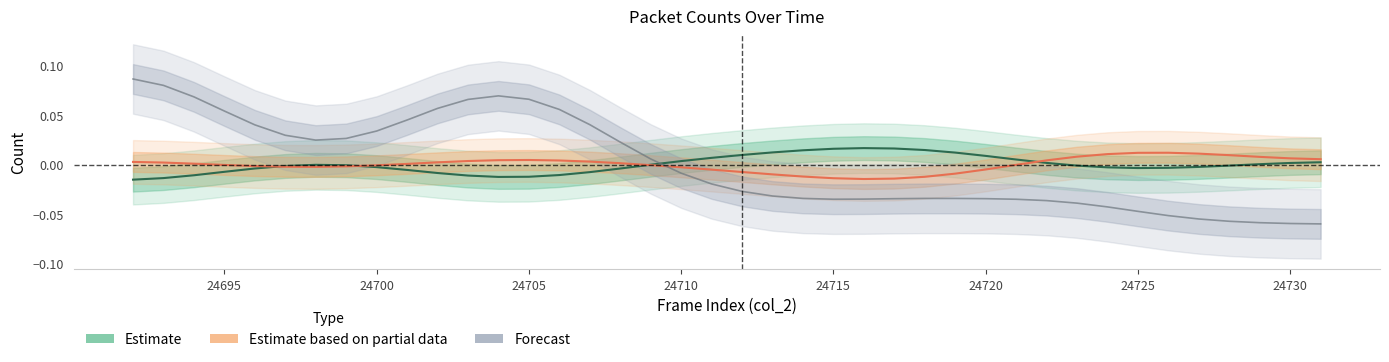

The Estimate based on partial data series shows -0.0 at 24715. True or false?

True